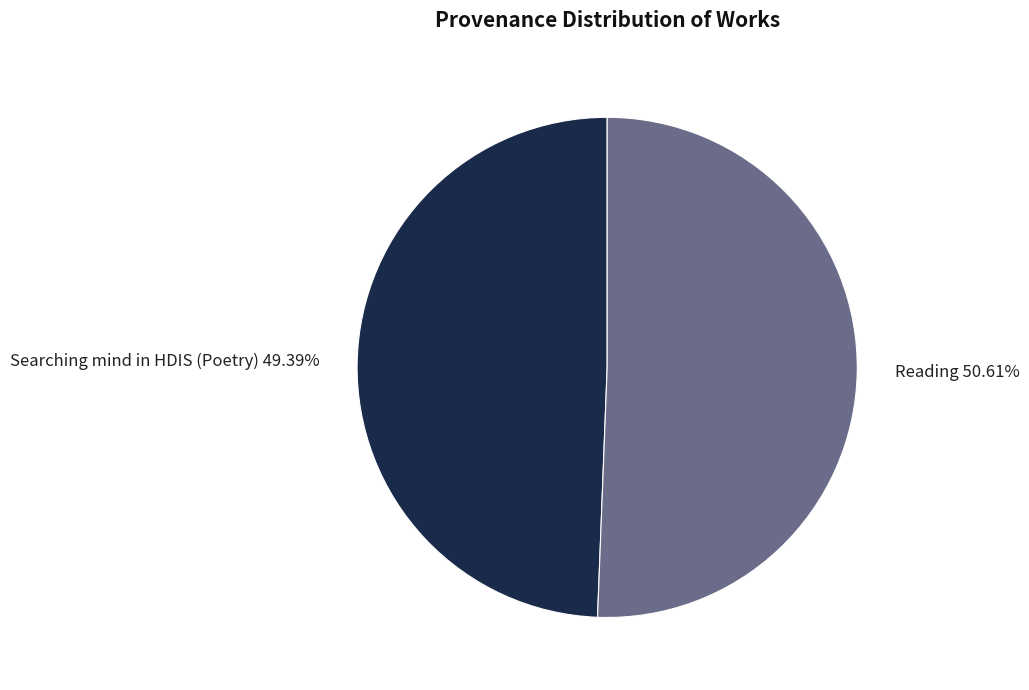

What percentage is NOT represented by Searching mind in HDIS (Poetry)?

50.6%